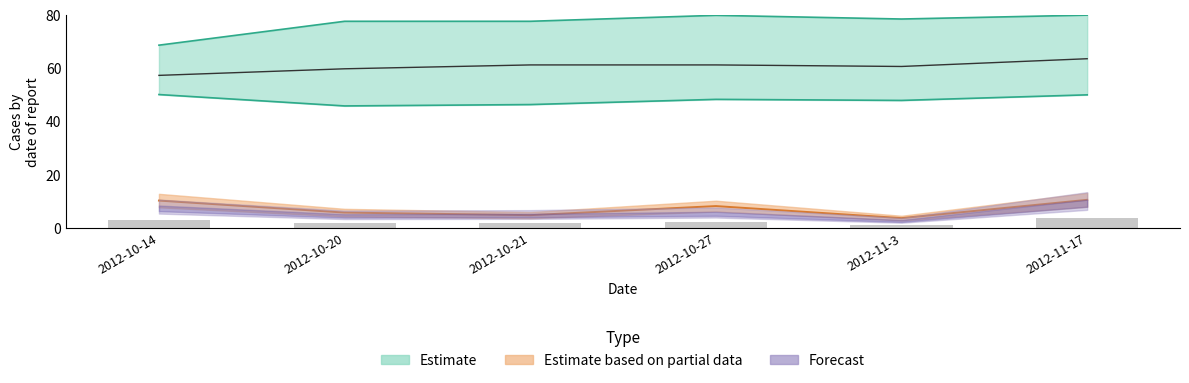

Reading right to left, list all the values displayed in this chart.

3.5	1.0	2.0	1.7	1.7	2.8